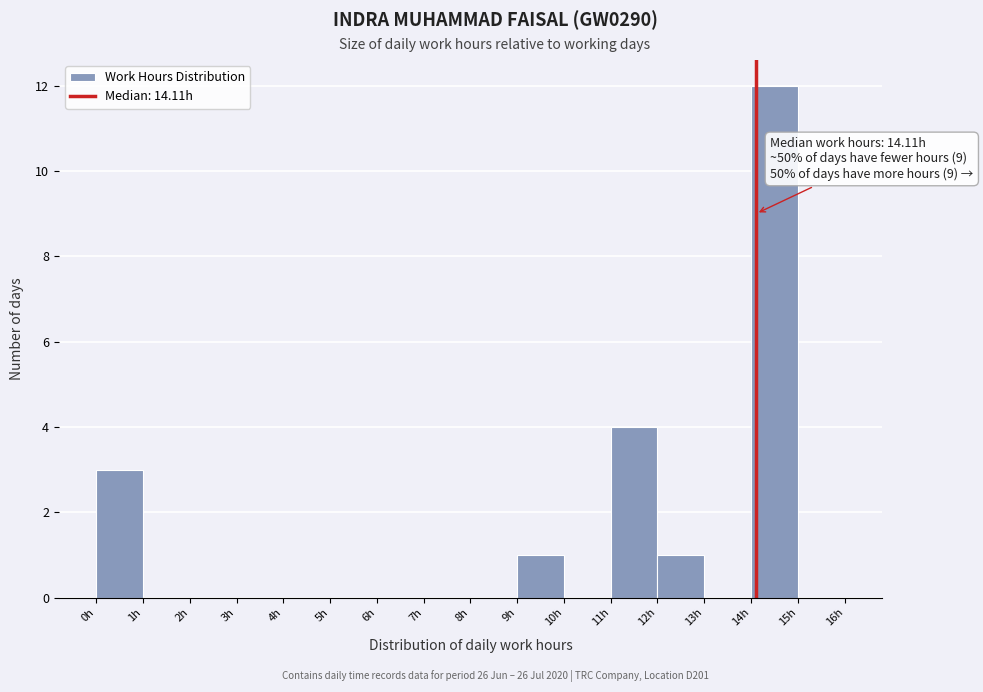

Over which range of the x-axis is the bar tallest?

14 to 15